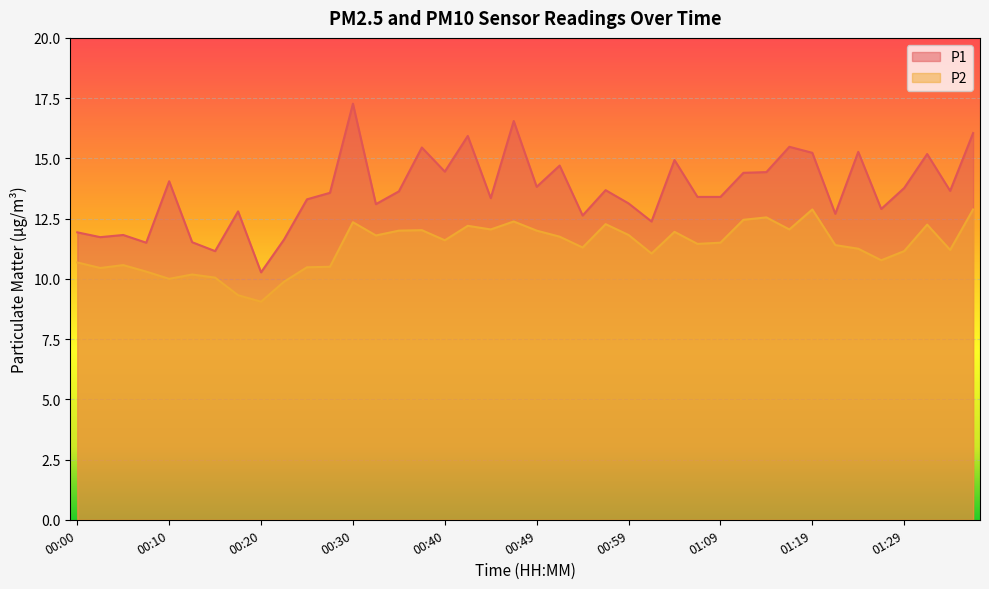

How many lines are shown in the chart?

2